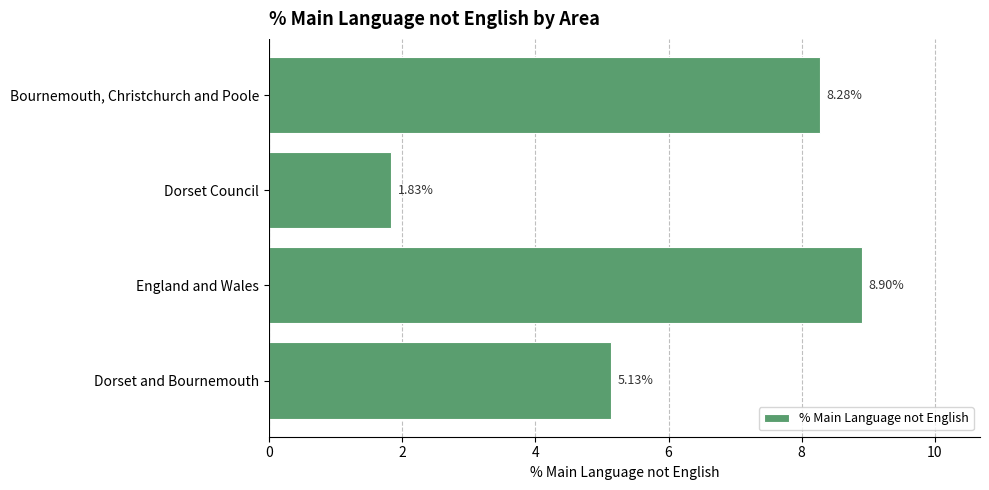

Where is the data nearest to the value 5?

Dorset and Bournemouth